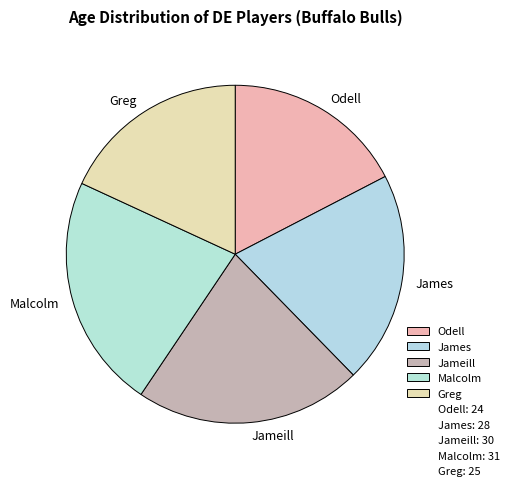

Is there any slice that represents more than half of the pie?

No